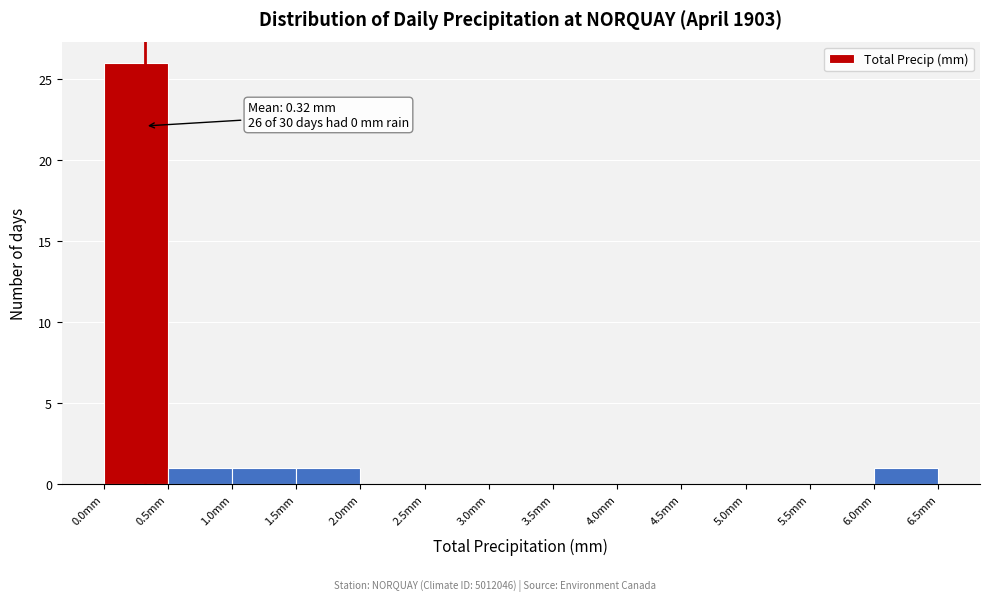

Over which range of the x-axis is the bar tallest?

0.0 to 0.5